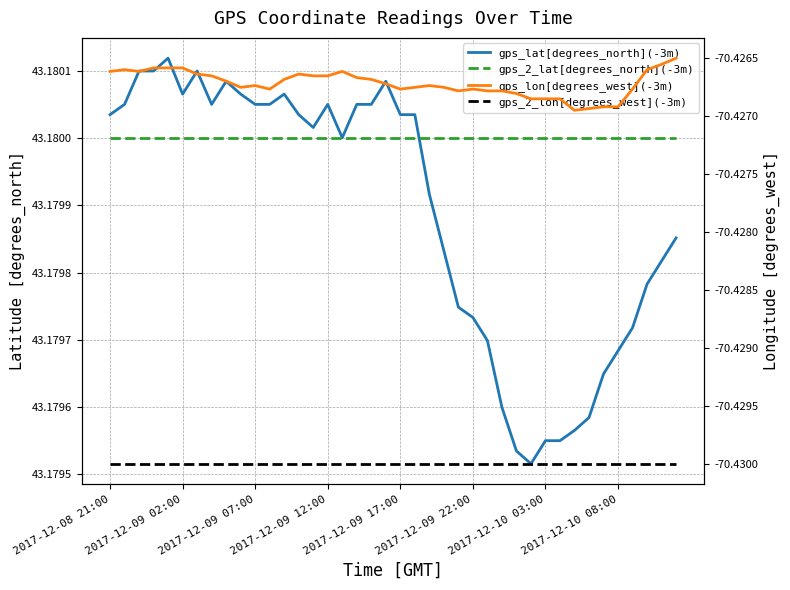

Does the chart display data point markers on the line(s)?

No